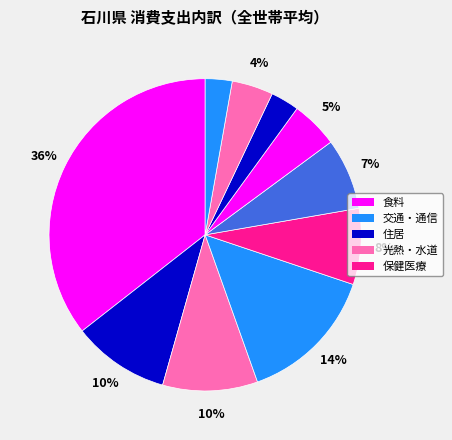

To the nearest percent, what is the difference between the largest and smallest slice percentages?

33%